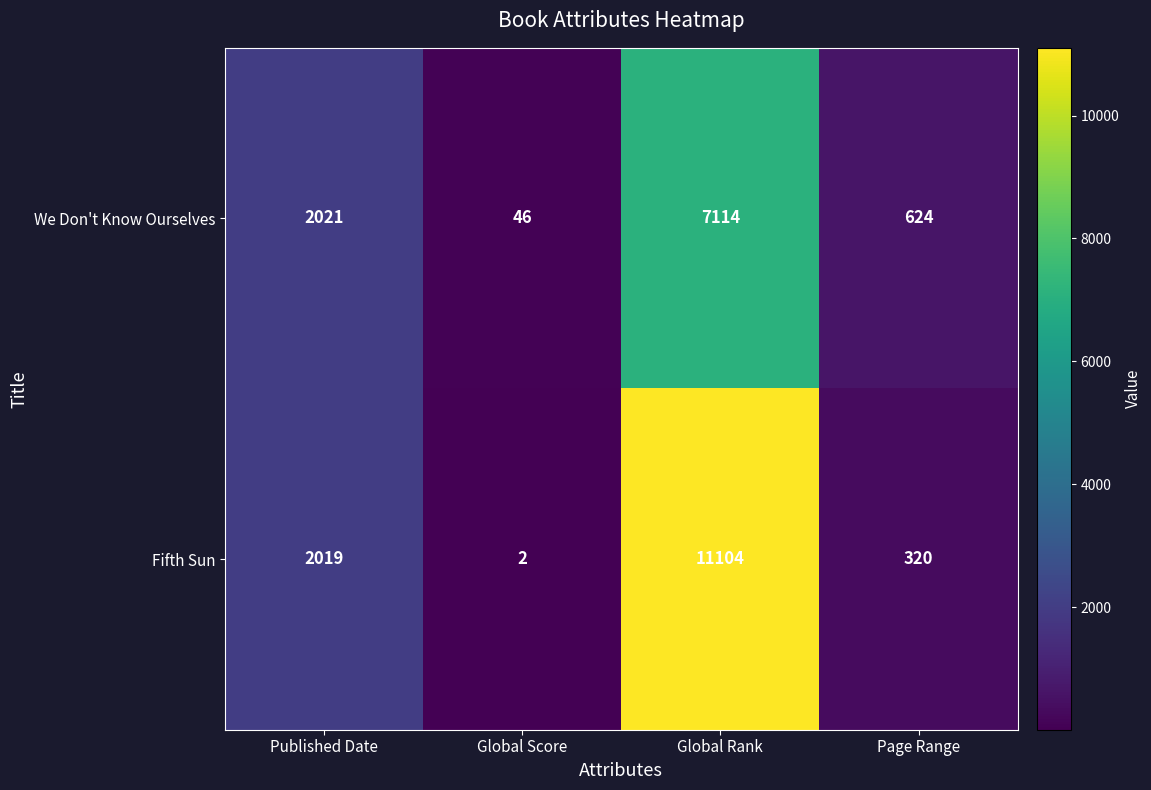

What is the smallest value displayed?

2